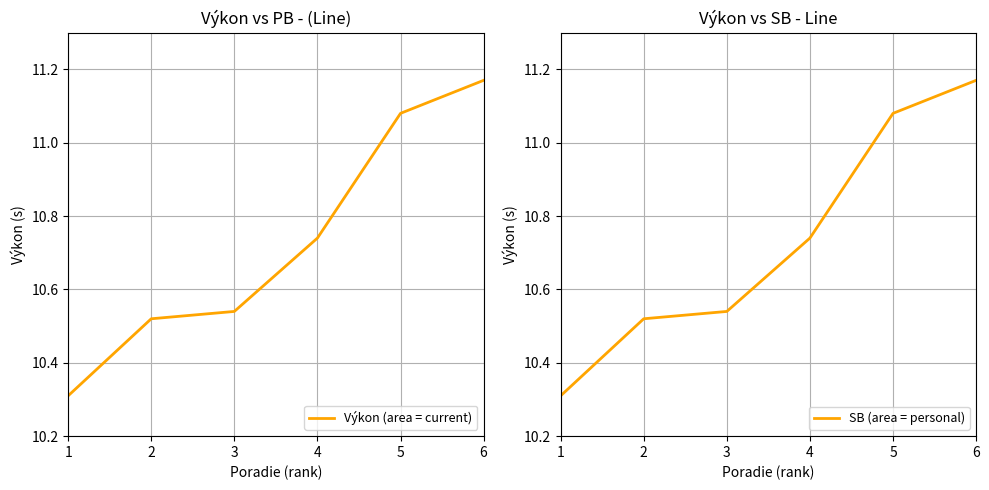

How many categories are shown in the chart?

6